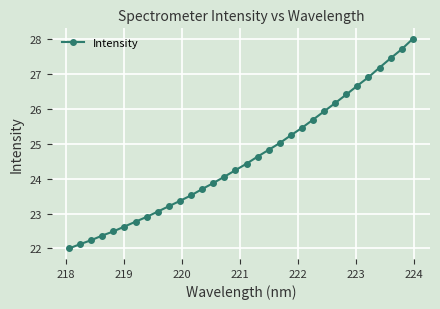

What is the value of the 21st point from the left?

25.2